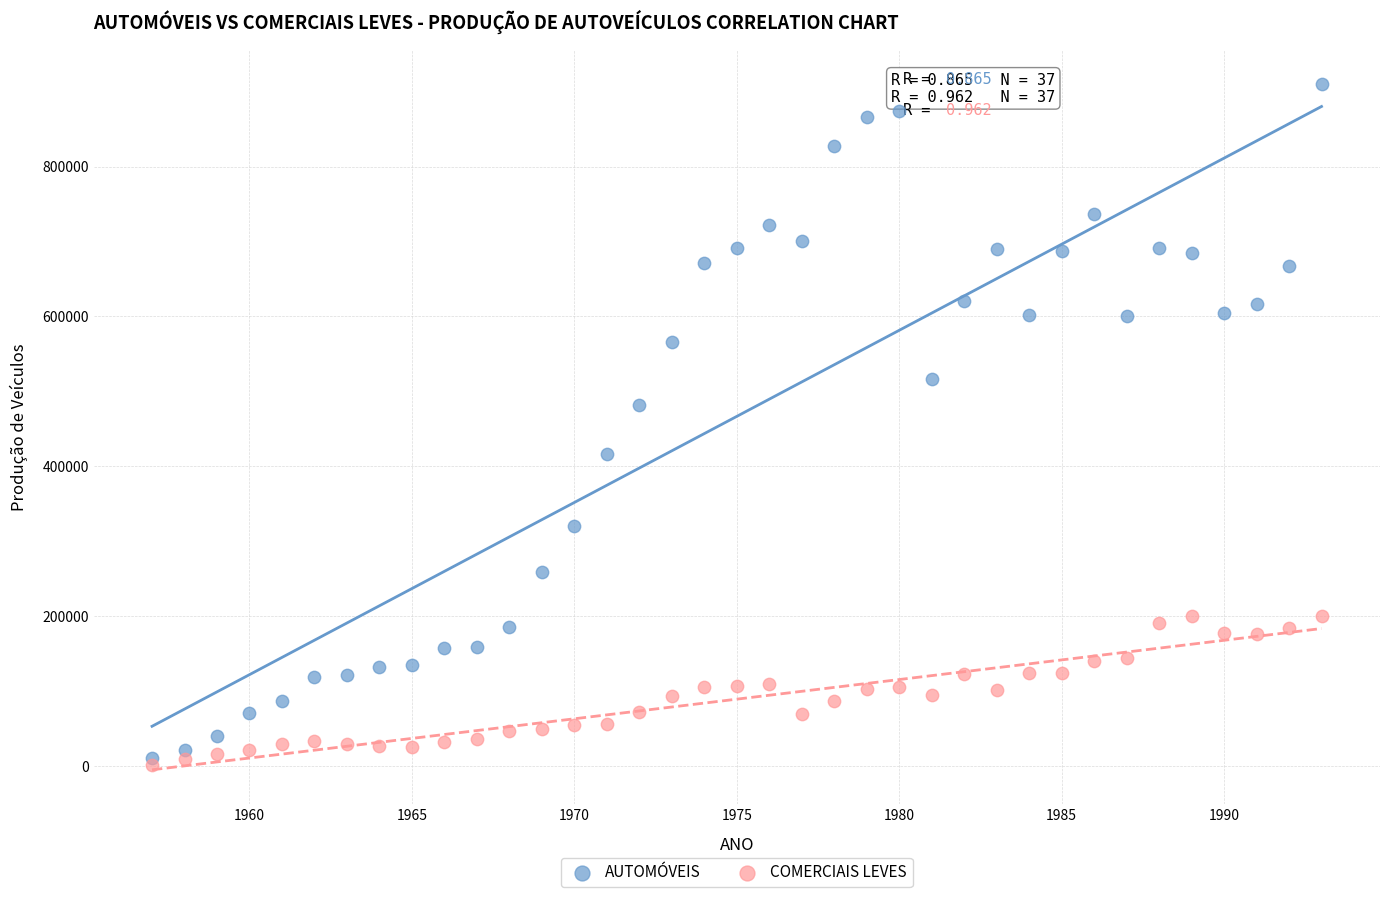

Which series reaches the minimum Y coordinate?

COMERCIAIS LEVES